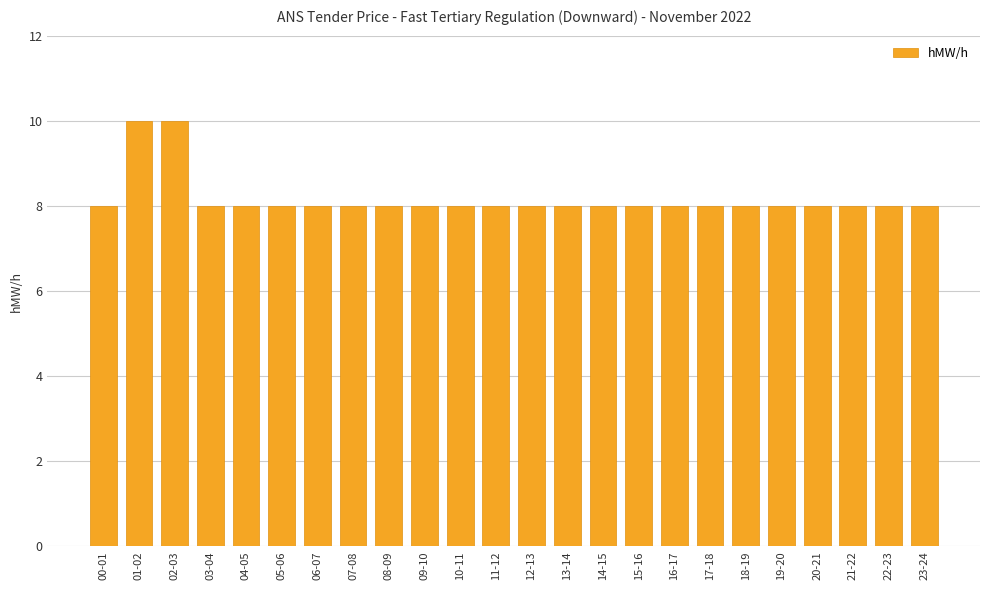

What is the minimum value shown in the chart?

8